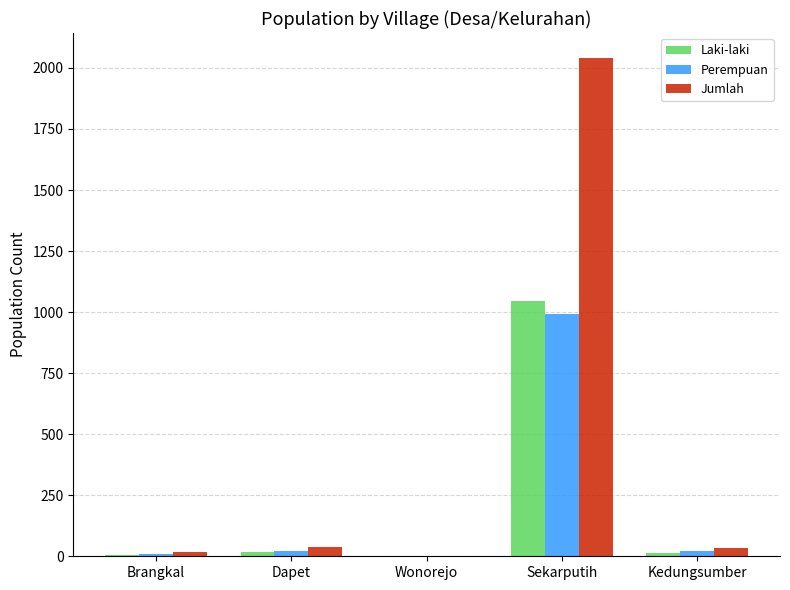

At which category is the sum across all series the highest?

Sekarputih